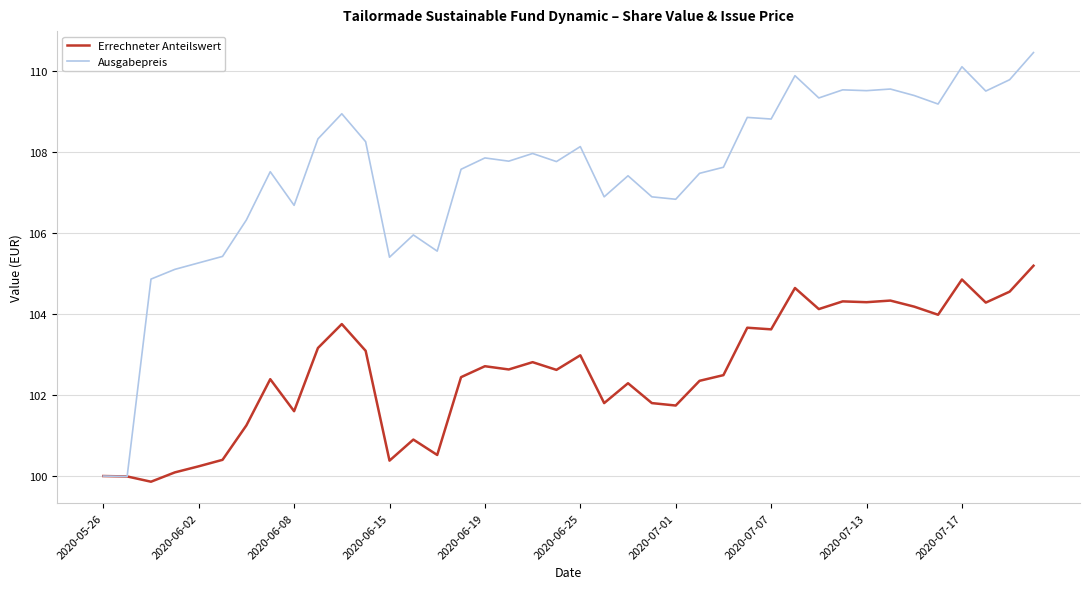

Which series has the largest total across all categories?

Ausgabepreis